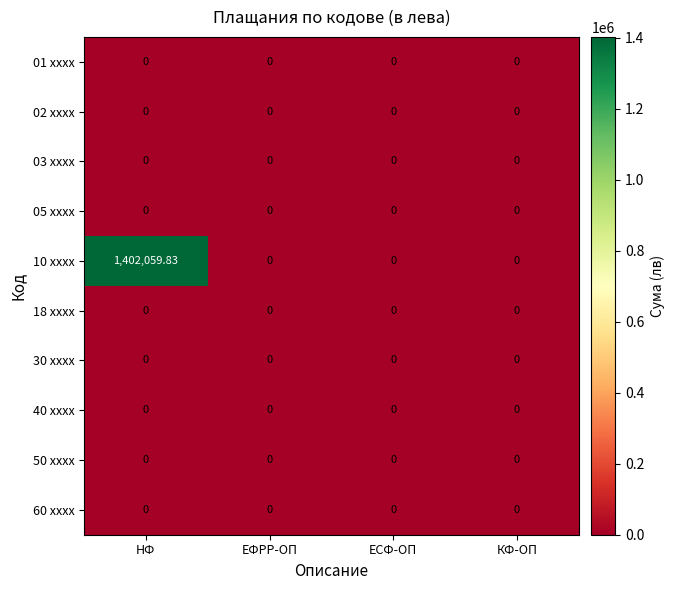

Which category has the highest value across all series?

НФ